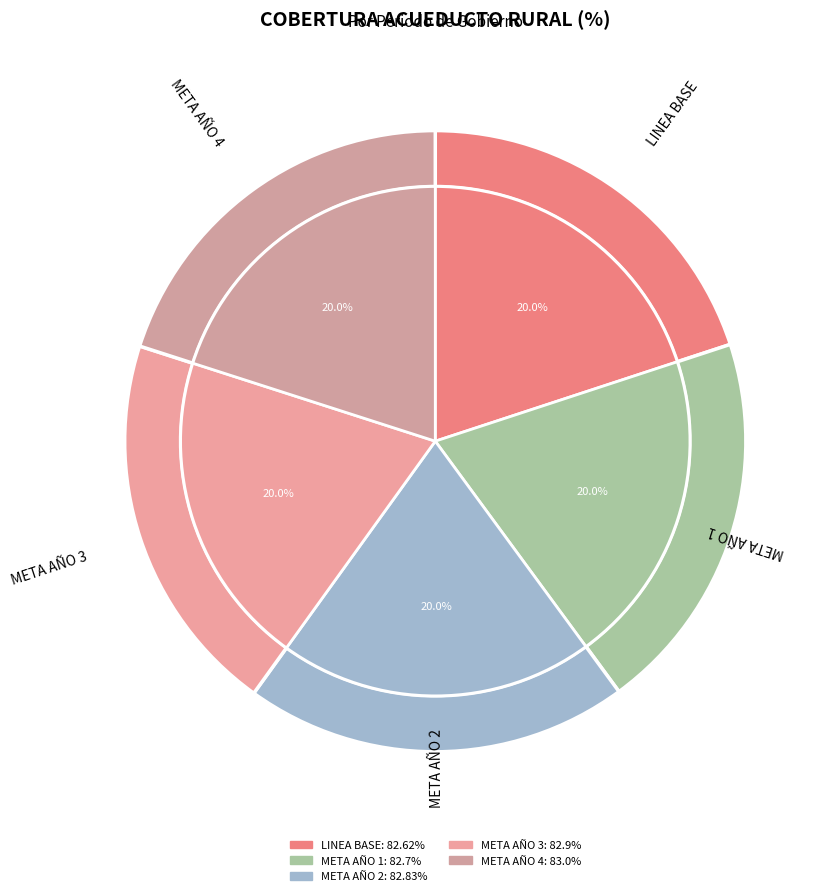

Rank the categories by value from highest to lowest.

META AÑO 4, META AÑO 3, META AÑO 2, META AÑO 1, LINEA BASE